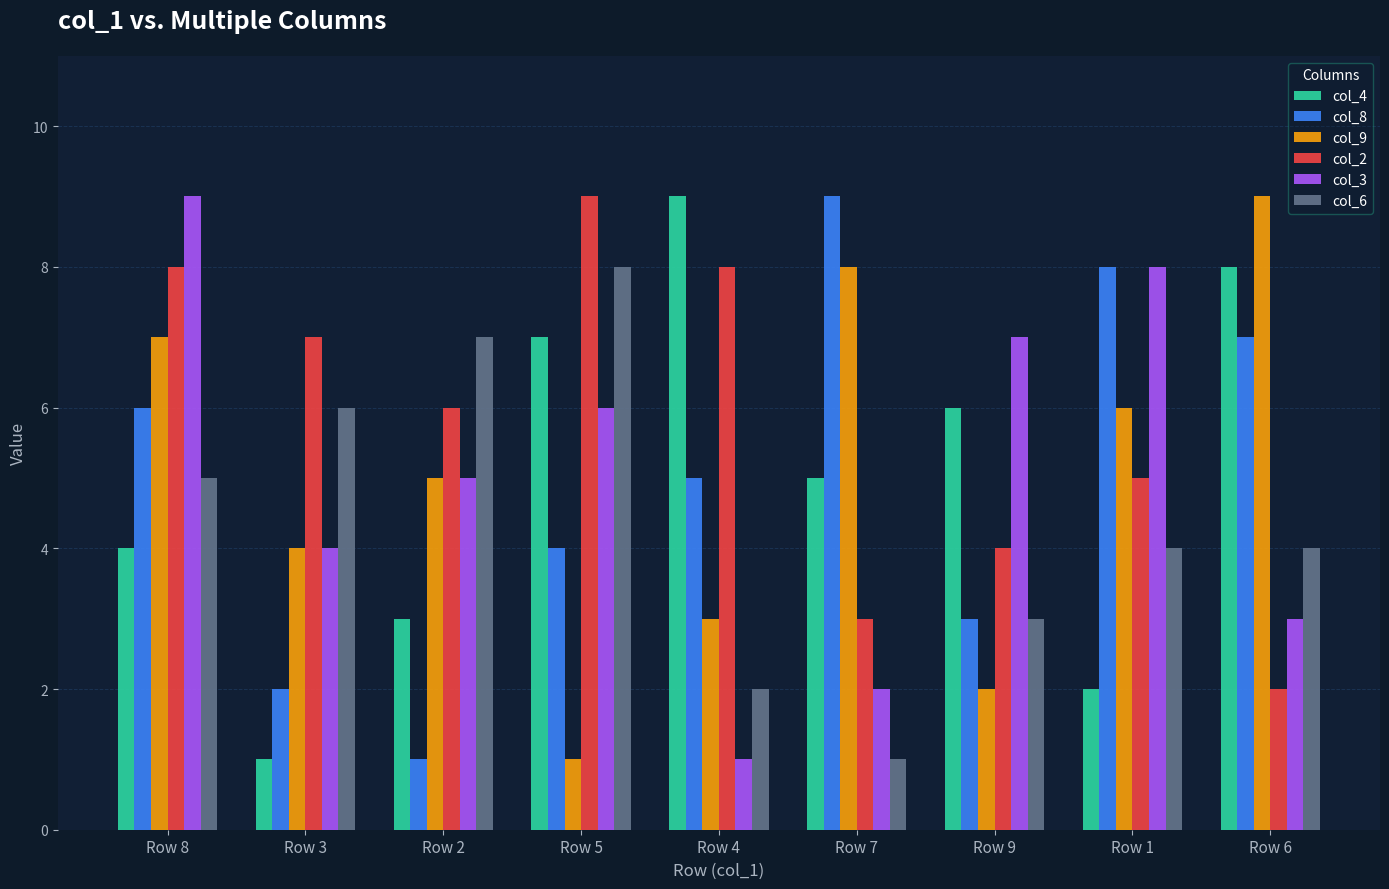

What is the average value of the col_9 series?

5